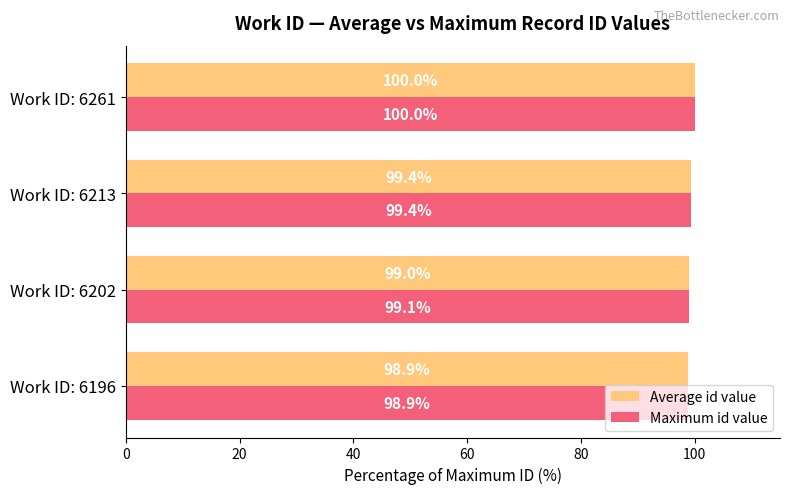

List the labels in order of Maximum id value value, largest first.

Work ID: 6261, Work ID: 6213, Work ID: 6202, Work ID: 6196